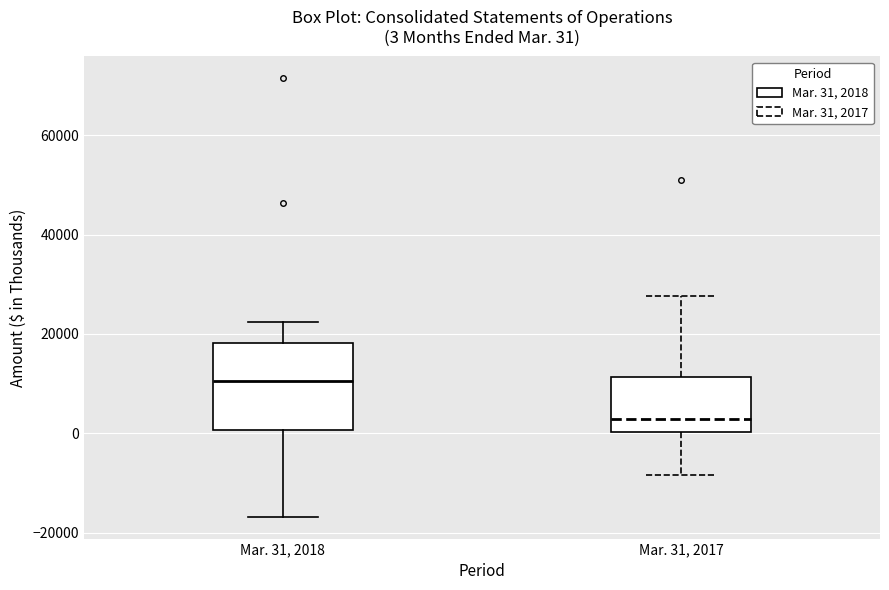

Which box is the tallest, from its lower edge to its upper edge?

Mar. 31, 2018